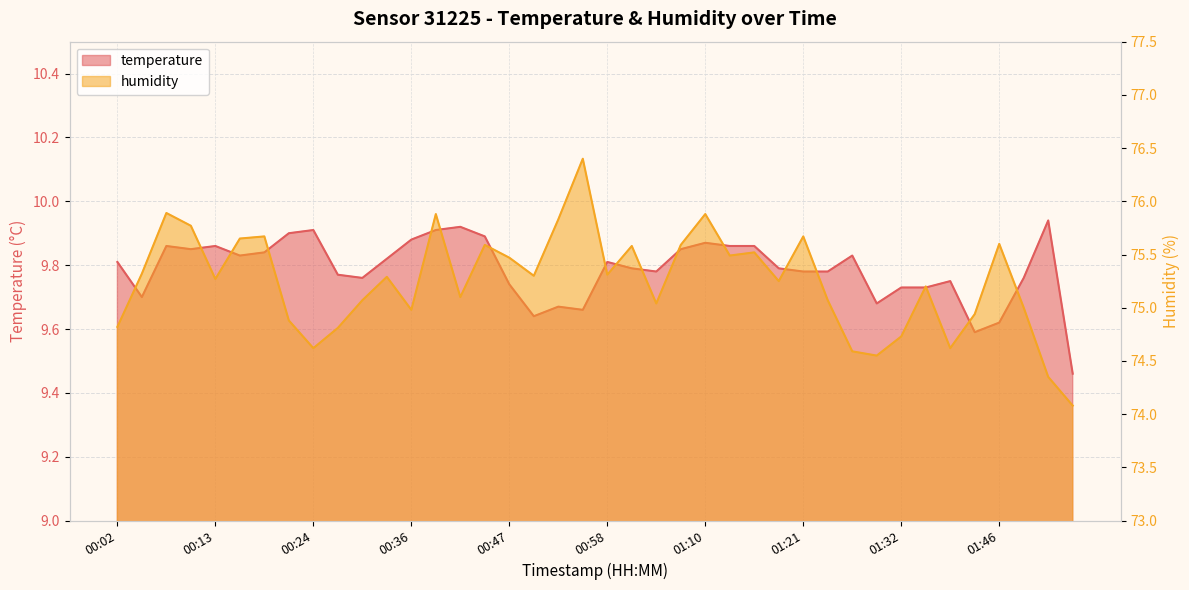

At which category is the sum across all series the highest?

00:56